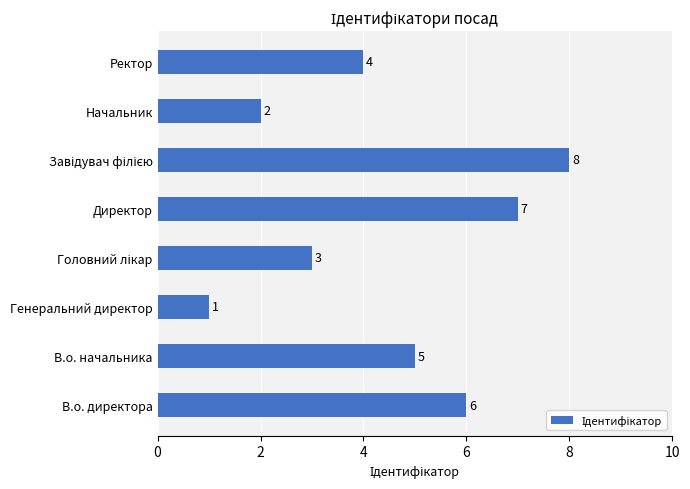

What is the difference between the second highest and second lowest values?

5